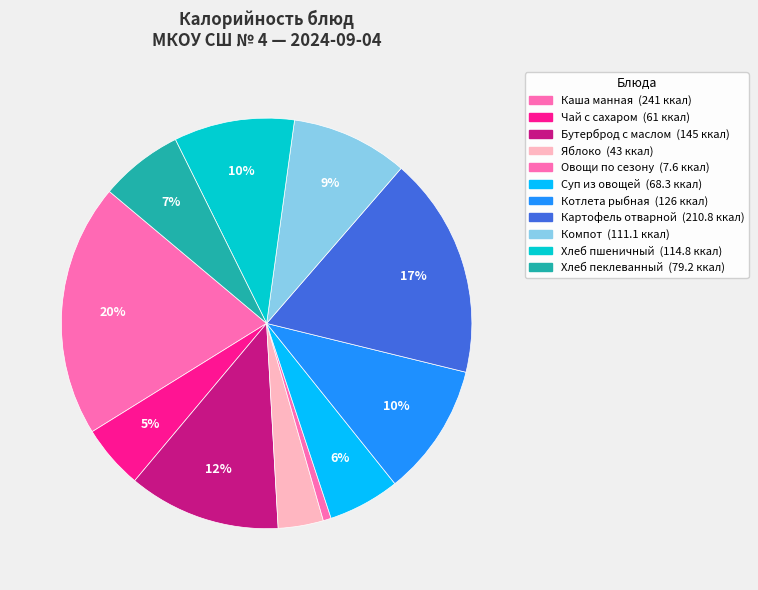

What is the ratio of the value at Хлеб пеклеванный to the value at Бутерброд с маслом?

0.5